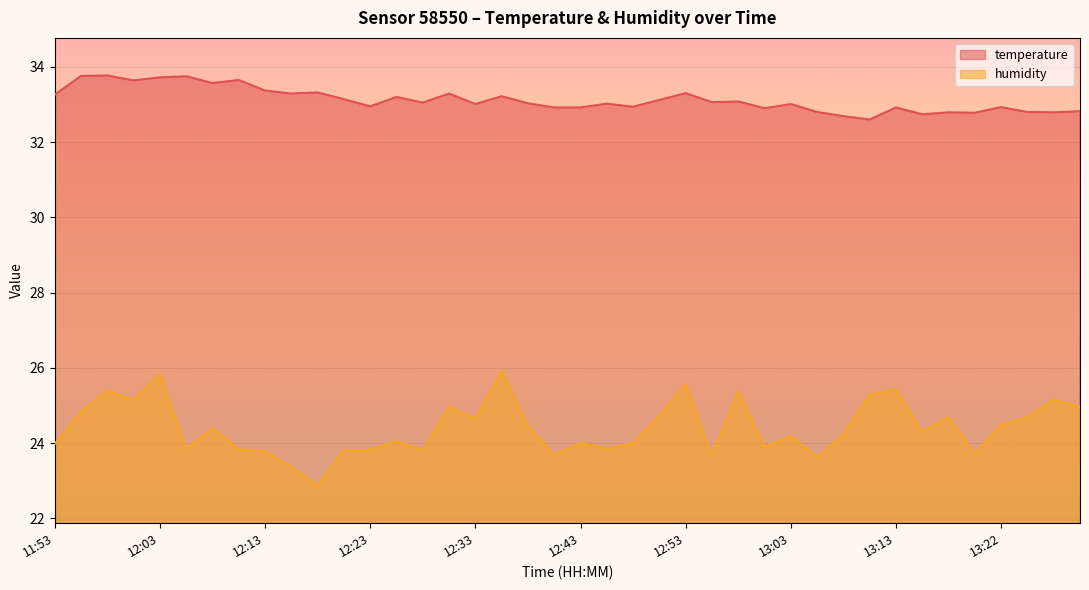

How many data points in humidity are above 24?

23